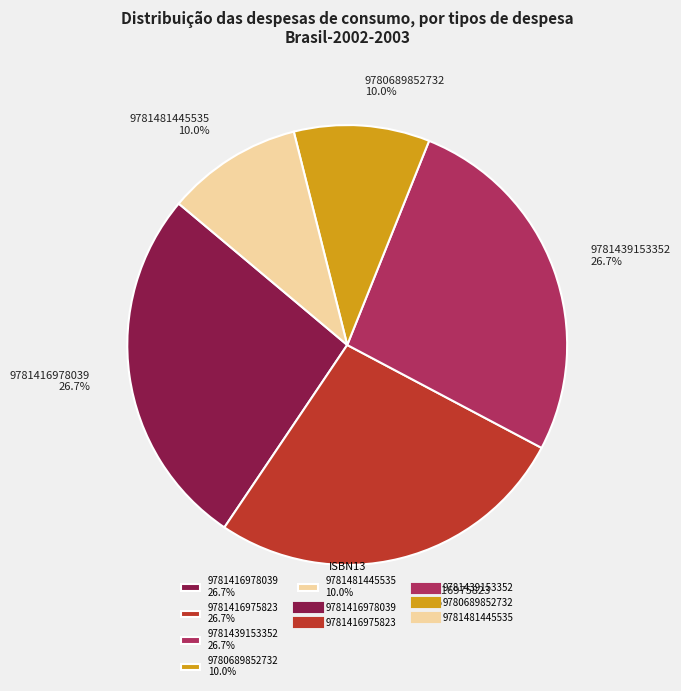

Which has a higher value, 9781439153352 or 9781481445535?

9781439153352